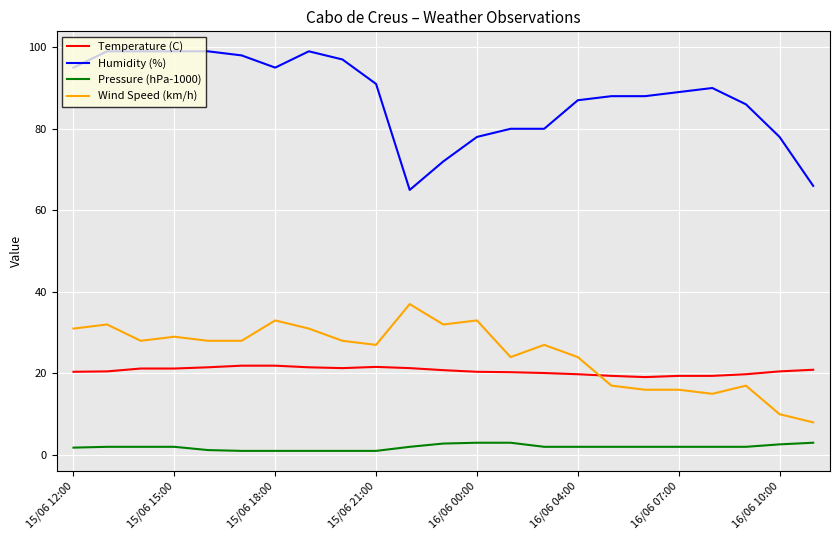

Which series has the largest total across all categories?

Humidity (%)